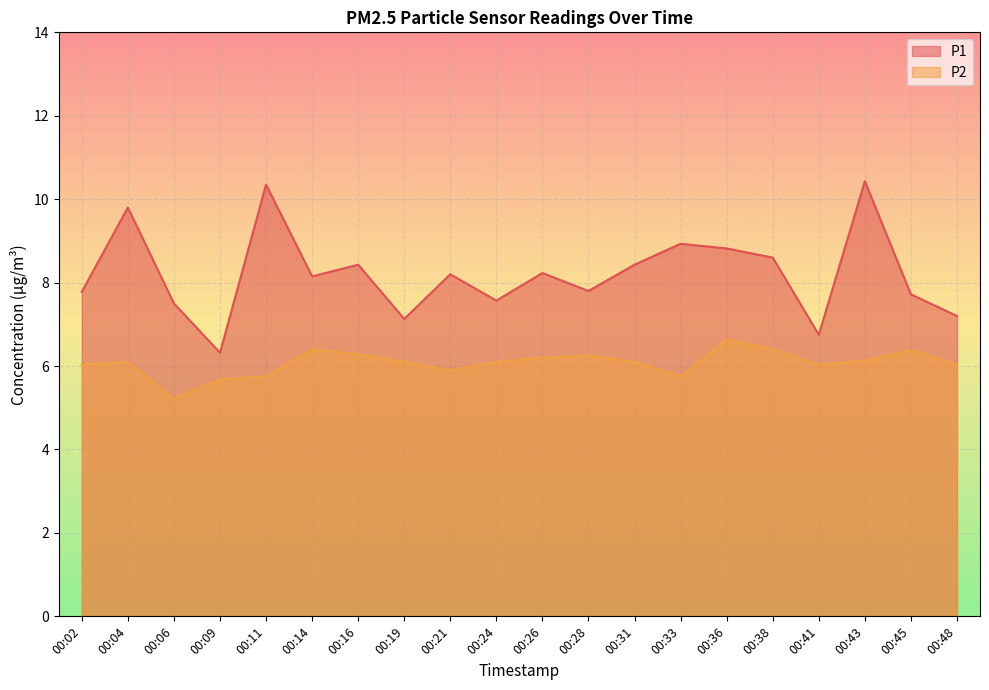

Does the chart display data point markers on the line(s)?

No